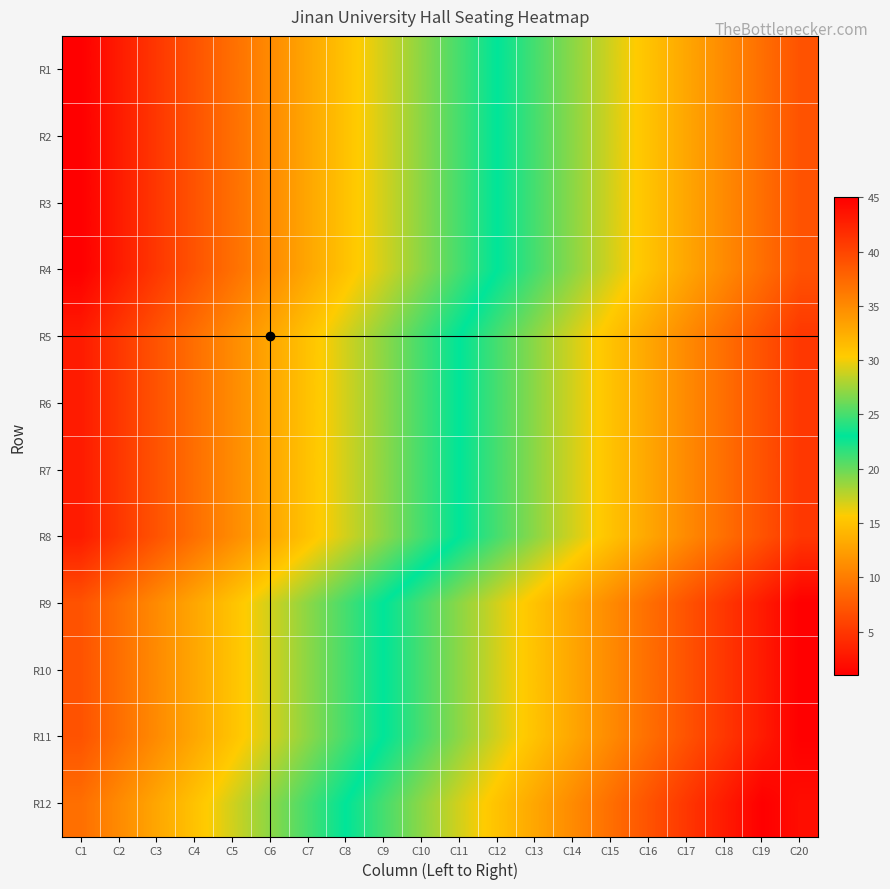

Count the number of categories in the chart.

20